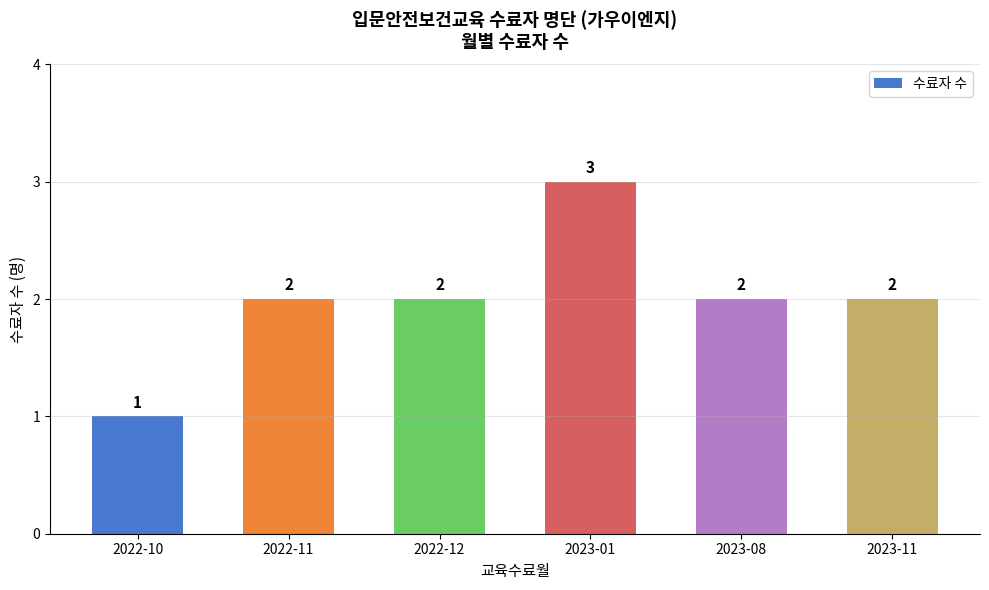

How many bars are there in total?

6